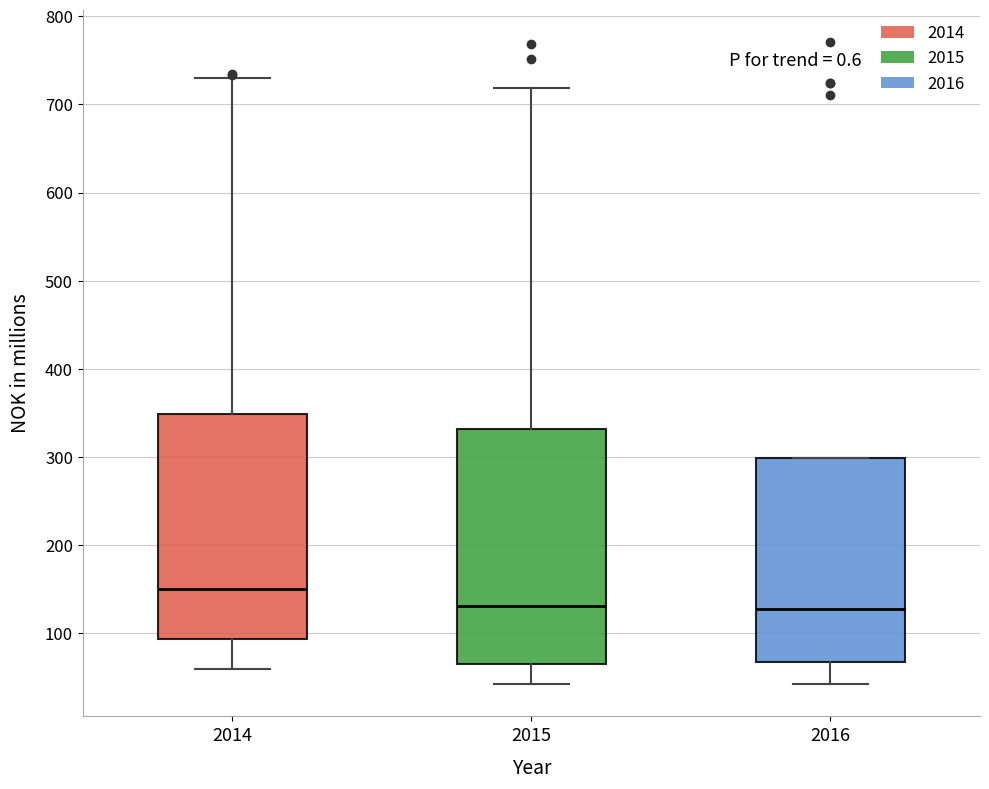

Which box has the highest median line?

2014